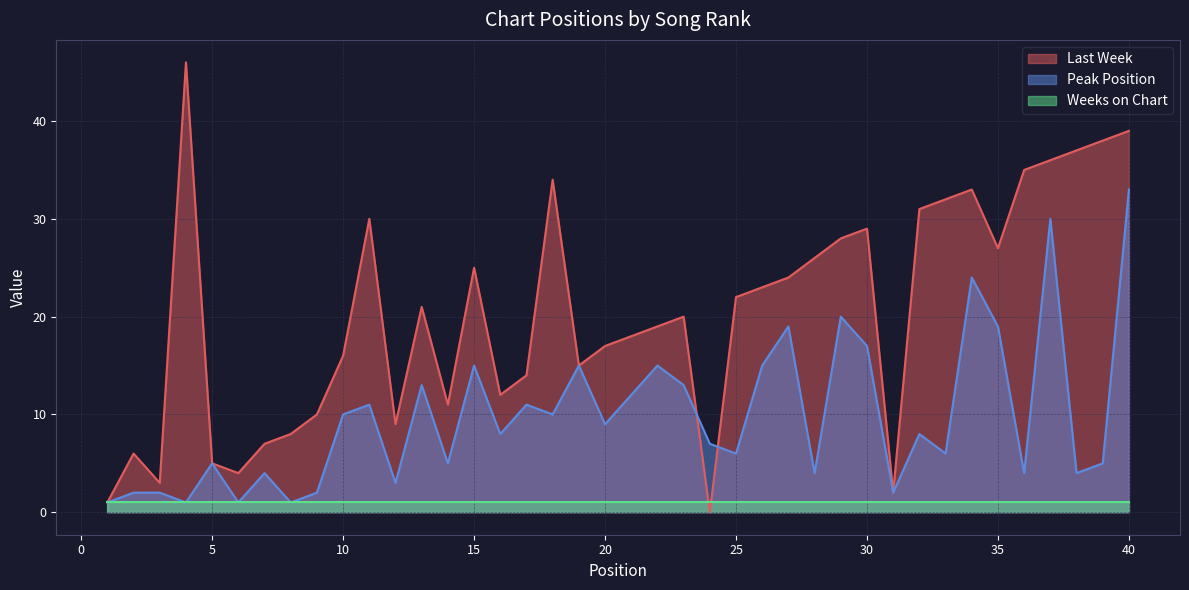

True or false: Peak Position has a value of 13 at 23.

True